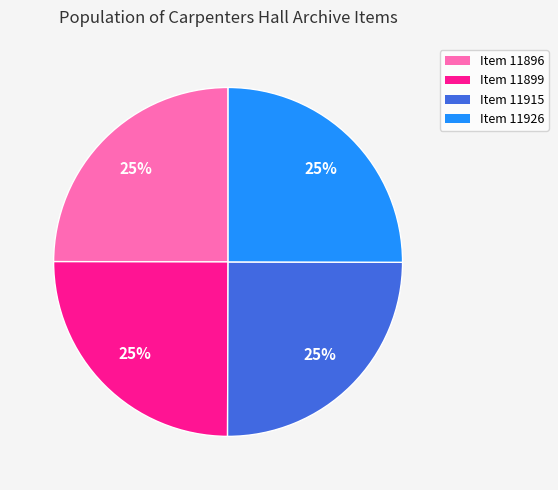

True or false: Item 11899 accounts for 11% of the total.

False